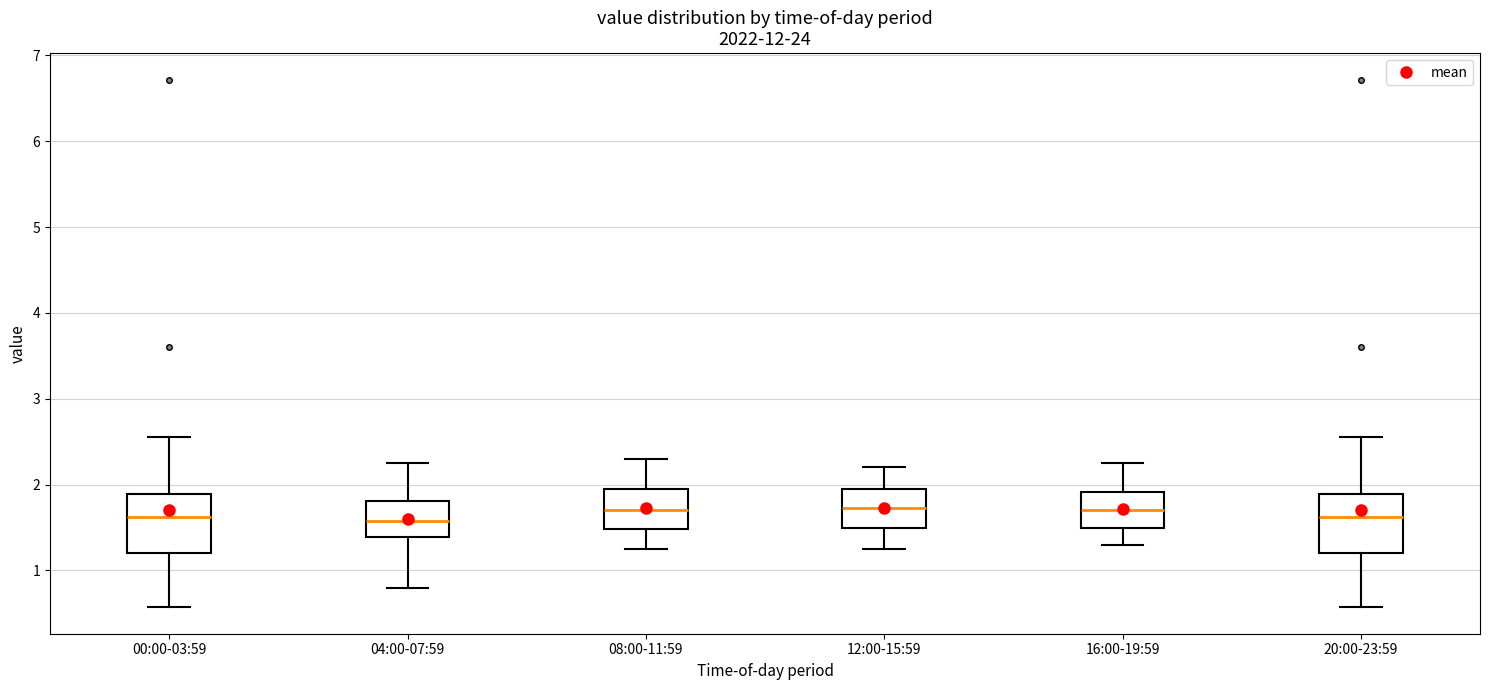

Reading left to right, read every box against the y-axis: the position of its median line, the range the box covers, and the ends of its whiskers. The values are not printed on the chart, so give them approximately, as read against the axis.

00:00-03:59: median 1.6, box 1.2 to 1.9, whiskers 0.6 to 2.6
04:00-07:59: median 1.6, box 1.4 to 1.8, whiskers 0.8 to 2.3
08:00-11:59: median 1.7, box 1.5 to 2.0, whiskers 1.3 to 2.3
12:00-15:59: median 1.7, box 1.5 to 2.0, whiskers 1.3 to 2.2
16:00-19:59: median 1.7, box 1.5 to 1.9, whiskers 1.3 to 2.3
20:00-23:59: median 1.6, box 1.2 to 1.9, whiskers 0.6 to 2.6